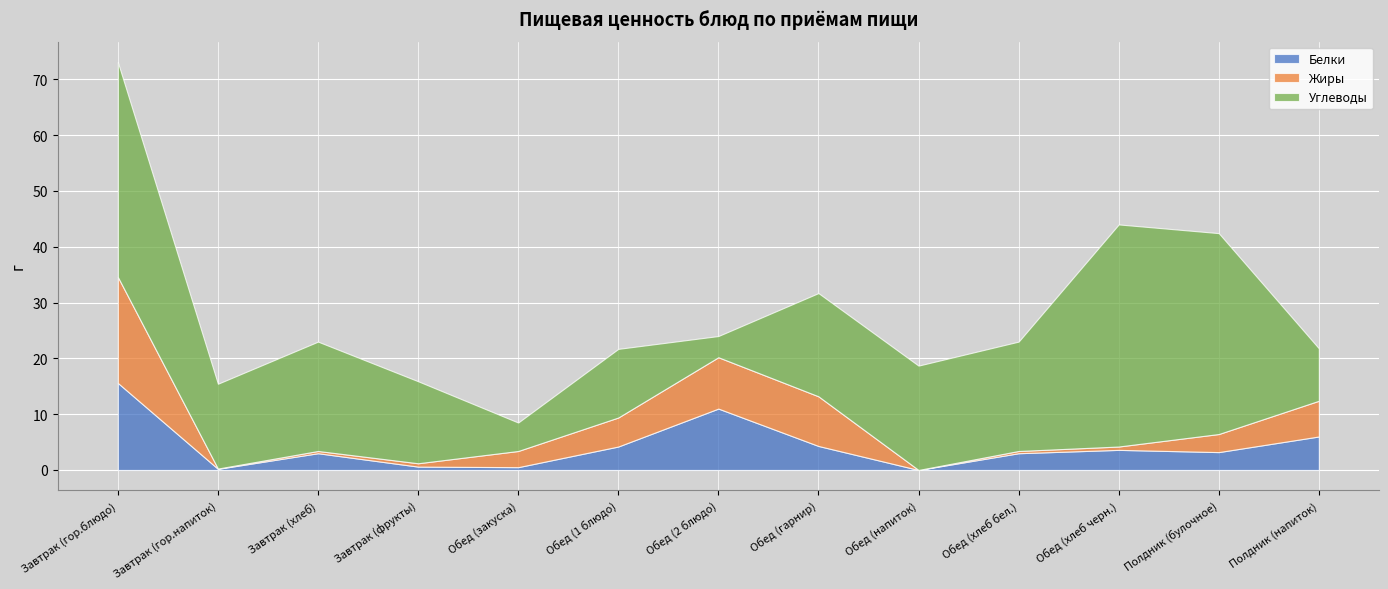

Rank the series by their maximum value, from highest to lowest.

Углеводы, Жиры, Белки